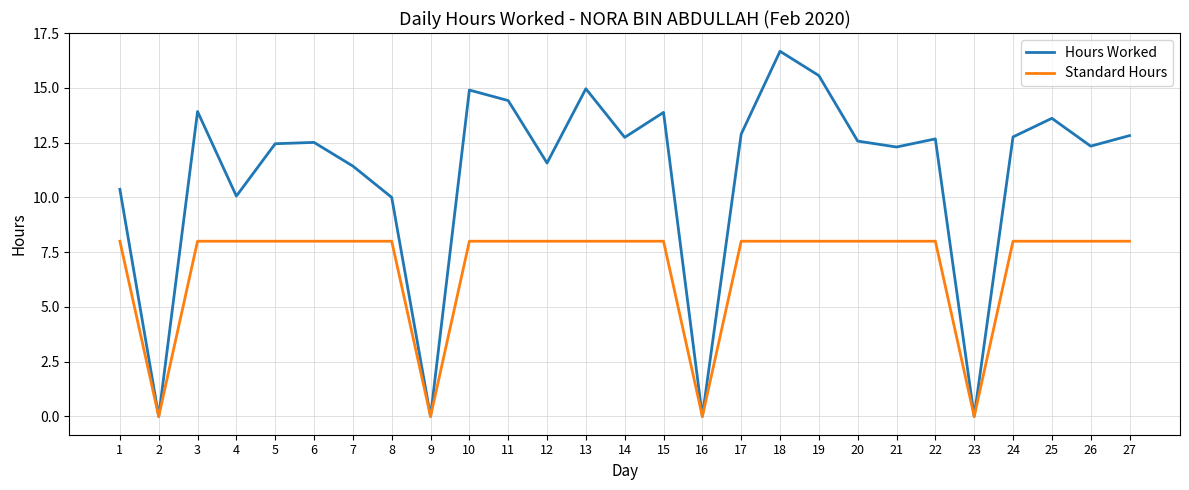

The Standard Hours series shows 8.0 at 17. True or false?

True